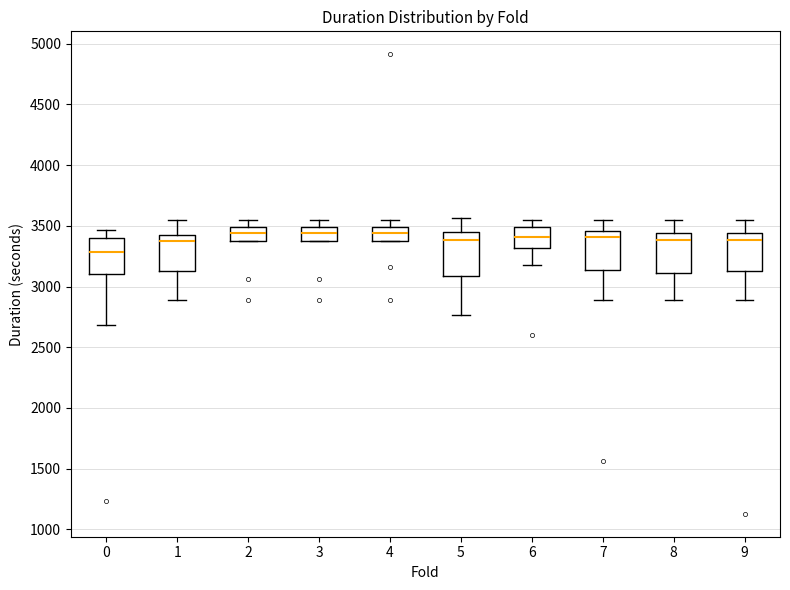

Which box's median line is the lowest?

0